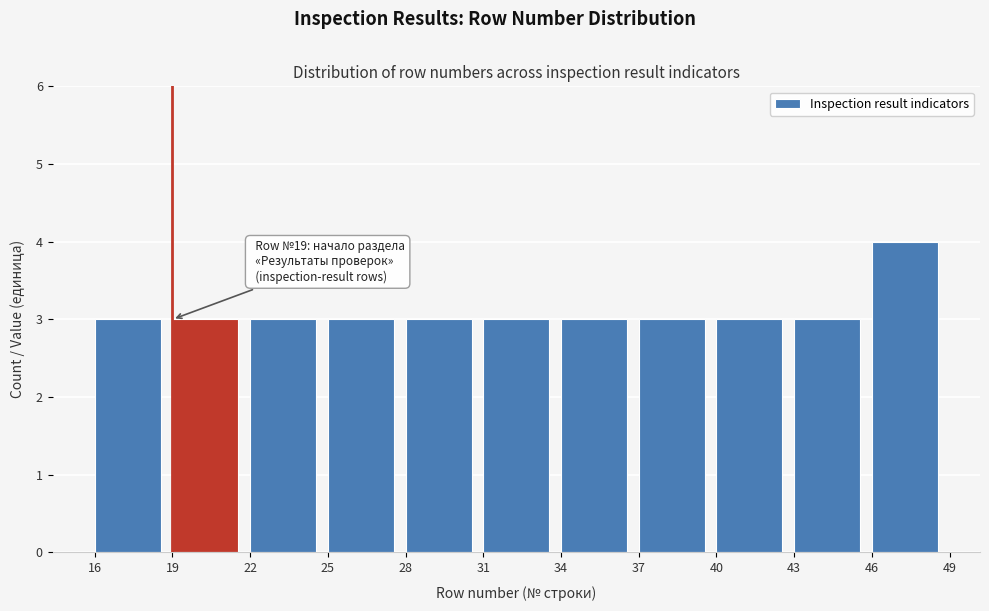

Over which range of the x-axis is the bar tallest?

46 to 49